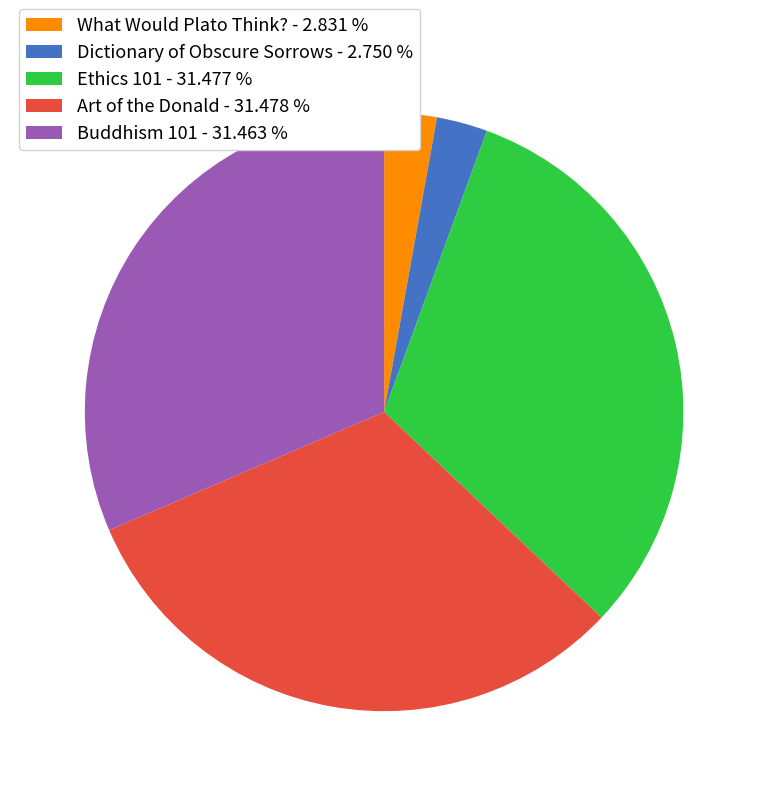

What is the ratio of the value at Buddhism 101 to the value at Art of the Donald?

1.0